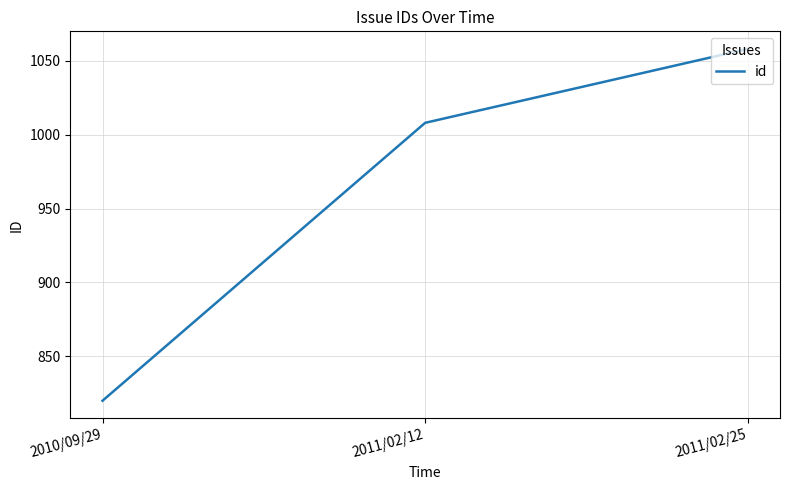

Count the number of data series in this chart.

1